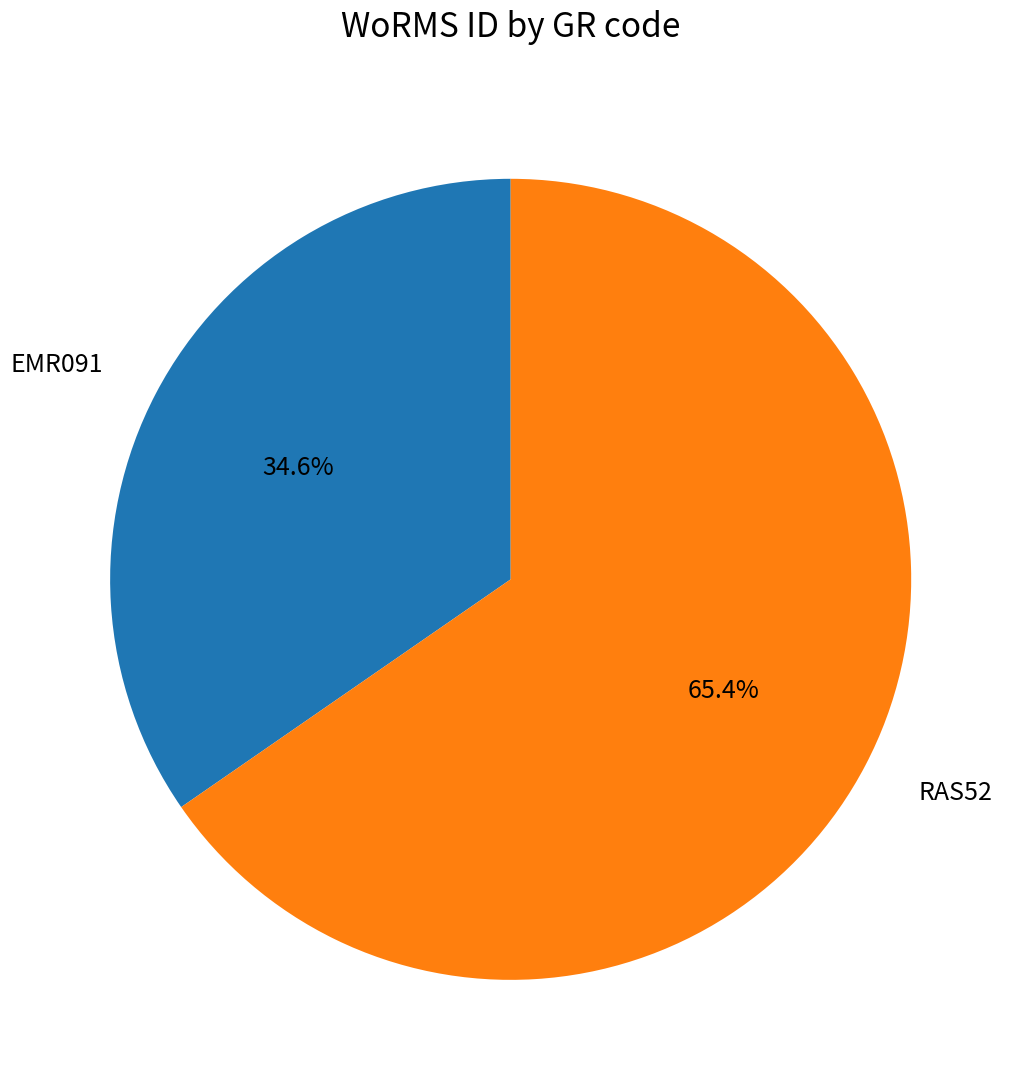

Is it true that RAS52 is 65% of the pie?

True